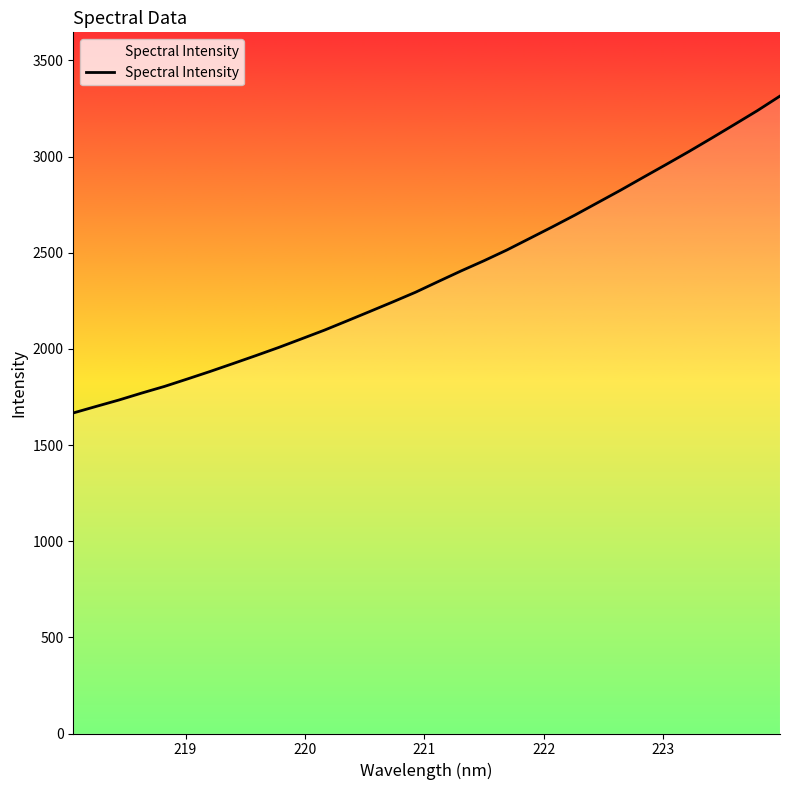

Does the chart display data point markers on the line(s)?

No